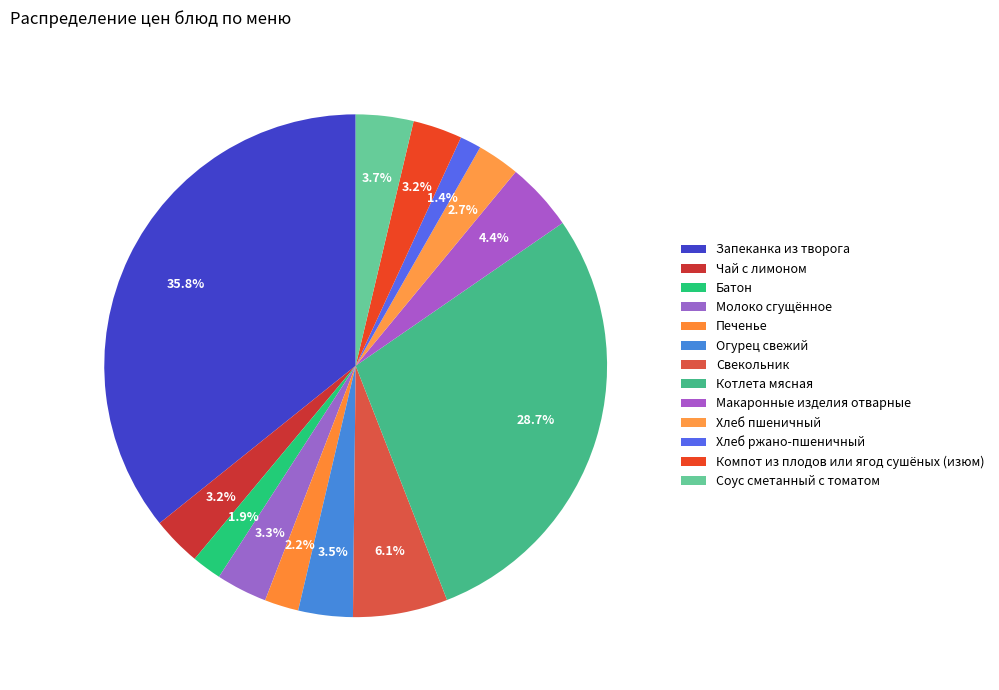

What is the change in value from Макаронные изделия отварные to Компот из плодов или ягод сушёных (изюм)?

-2.3